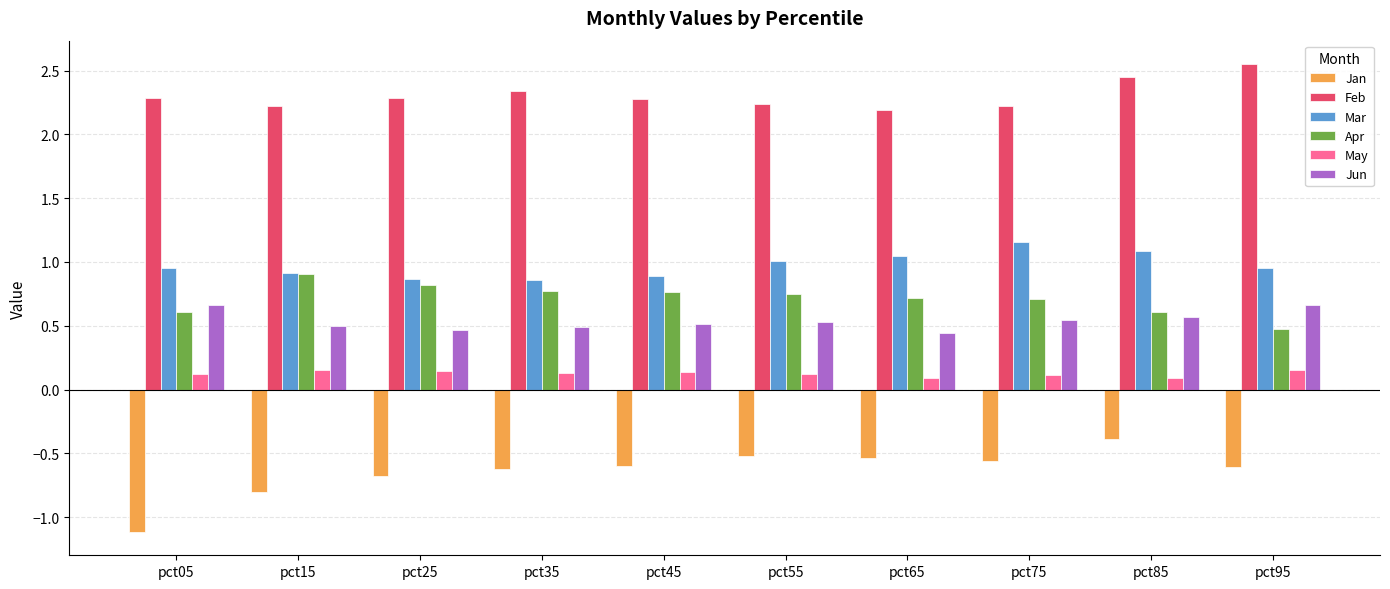

At pct95, list the series in order from smallest to largest.

Jan, May, Apr, Jun, Mar, Feb